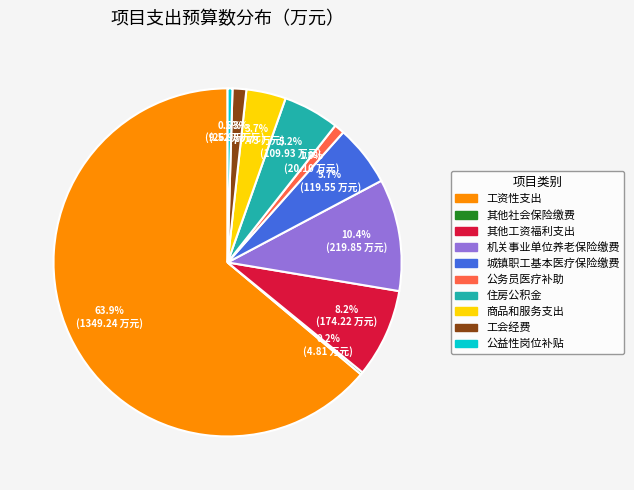

Which category has the biggest portion of the pie?

工资性支出